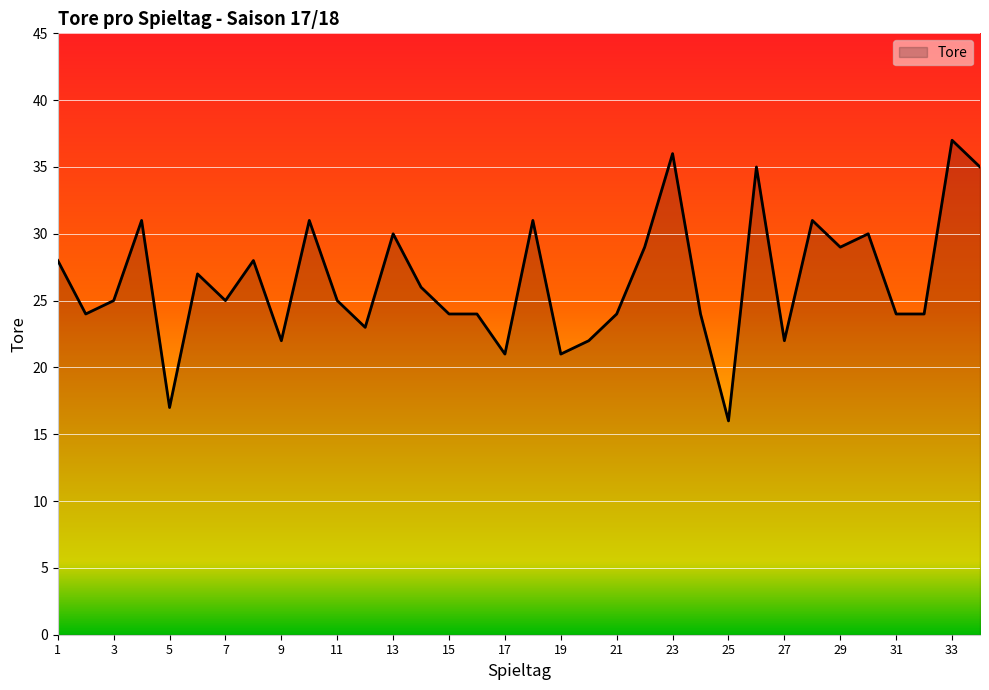

What is the minimum value shown in the chart?

16